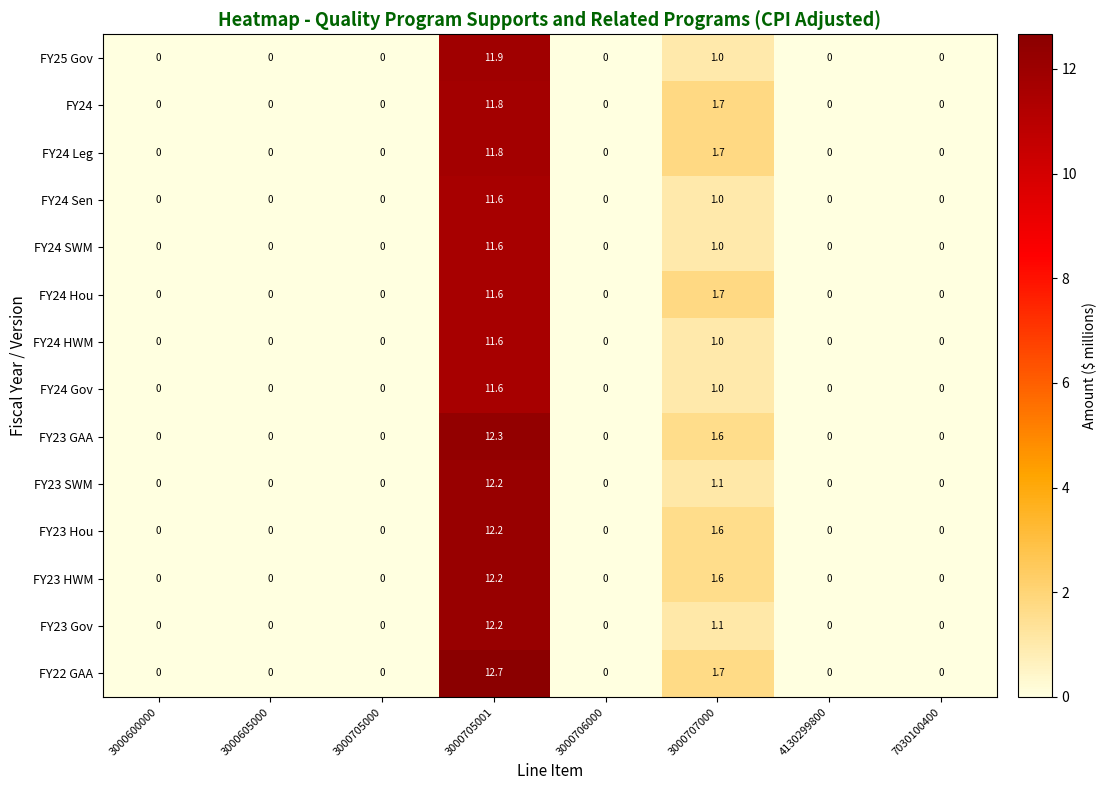

True or false: FY23 Hou has a value of 18.8 at 3000705001.

False